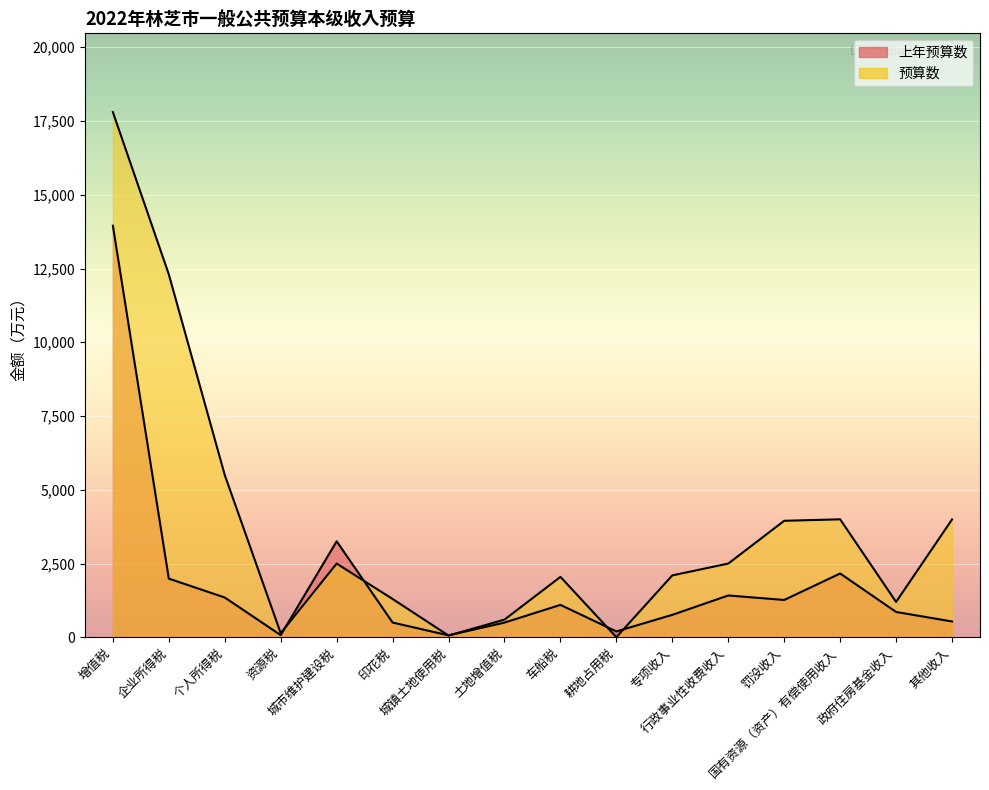

Rank the series by their maximum value, from lowest to highest.

上年预算数, 预算数